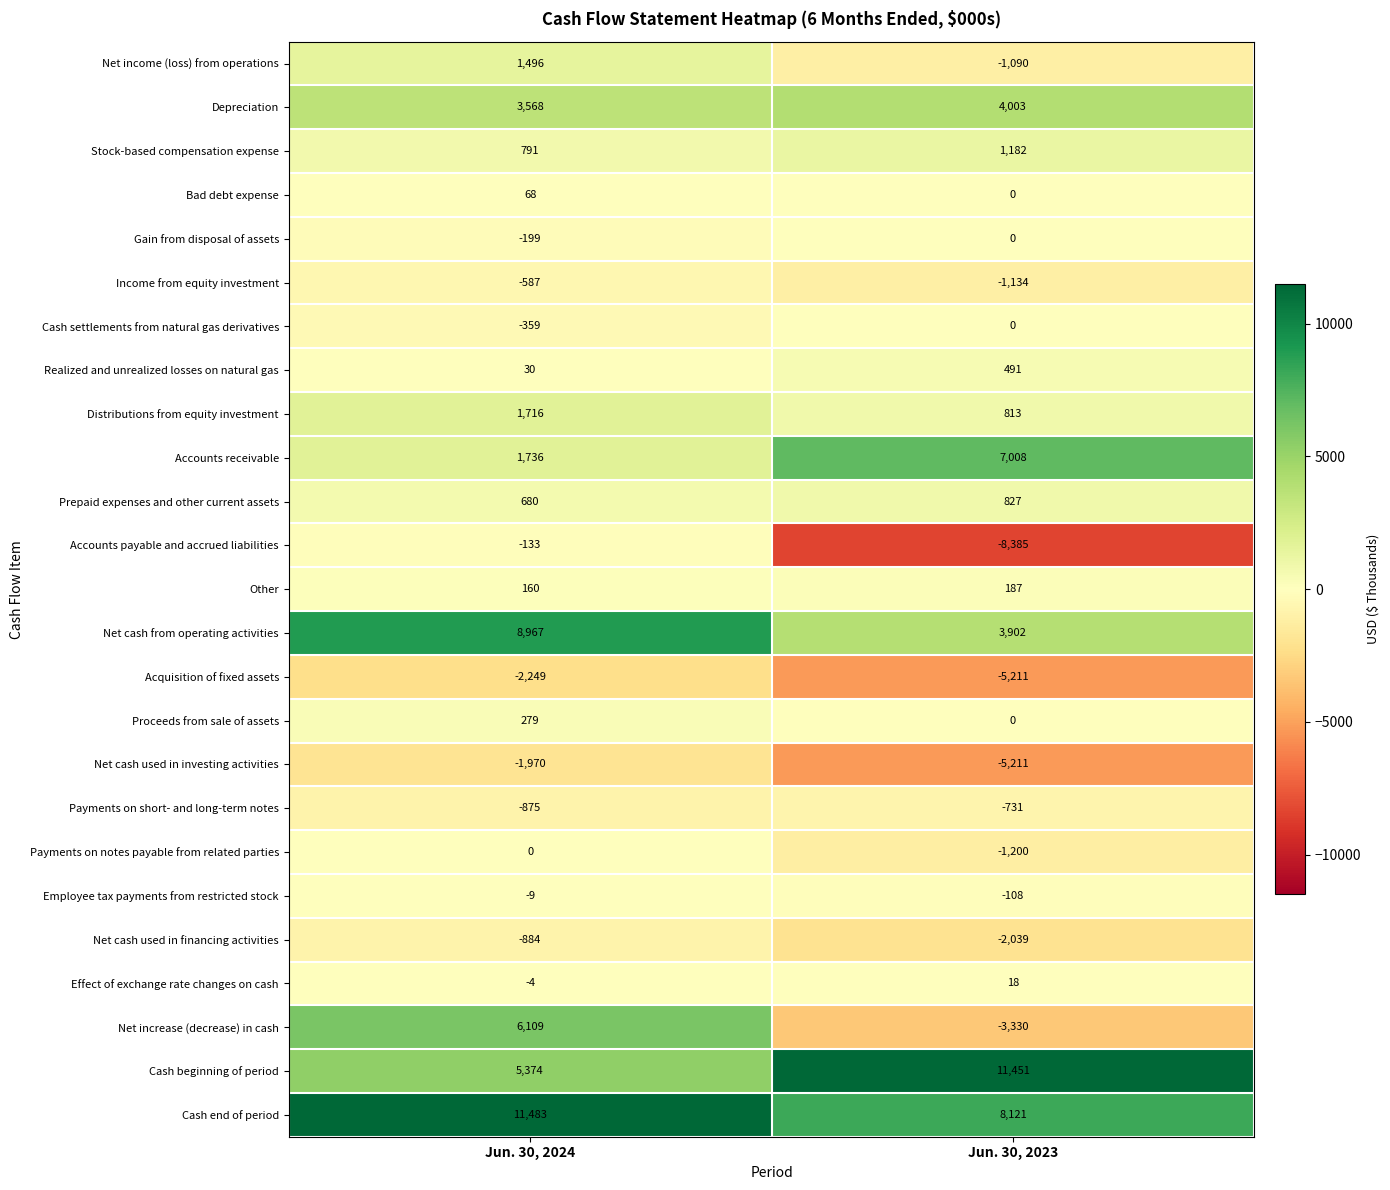

List the labels in order of Cash end of period value, largest first.

Jun. 30, 2024, Jun. 30, 2023